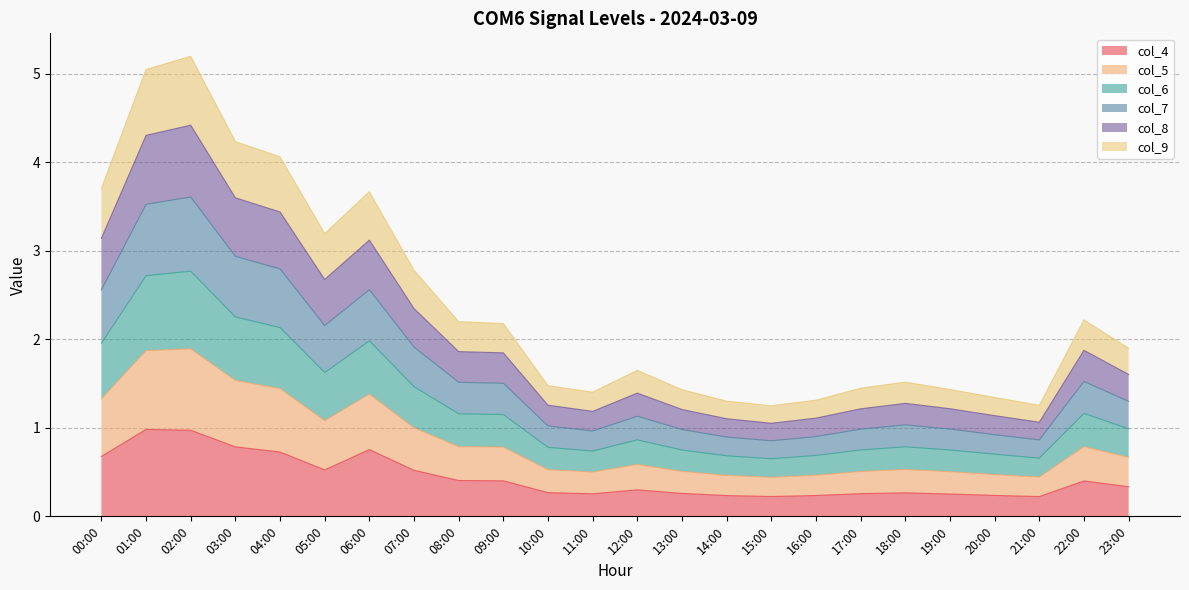

What is the sum of all col_4 values?

10.5